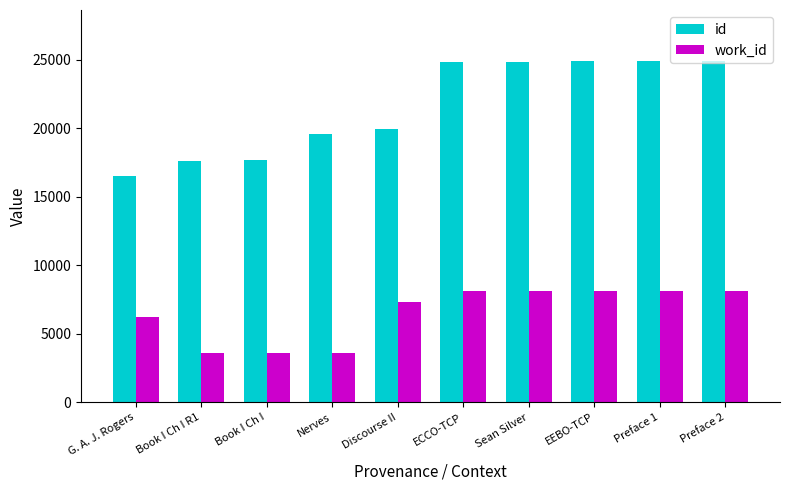

Is the value of id at Nerves greater than the value of work_id at G. A. J. Rogers?

Yes